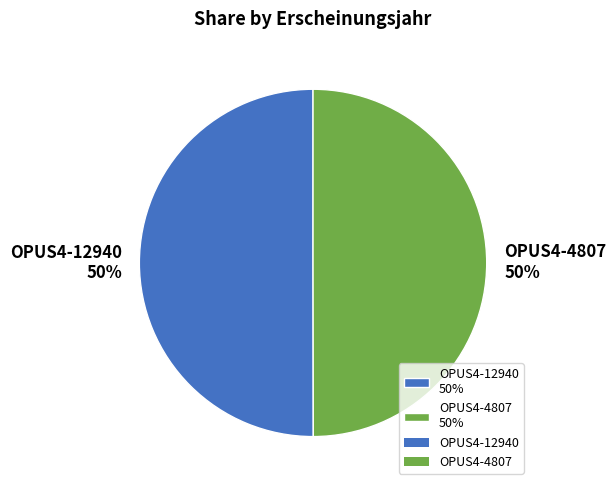

What percentage is the OPUS4-4807 50% slice, to the nearest percent?

50%